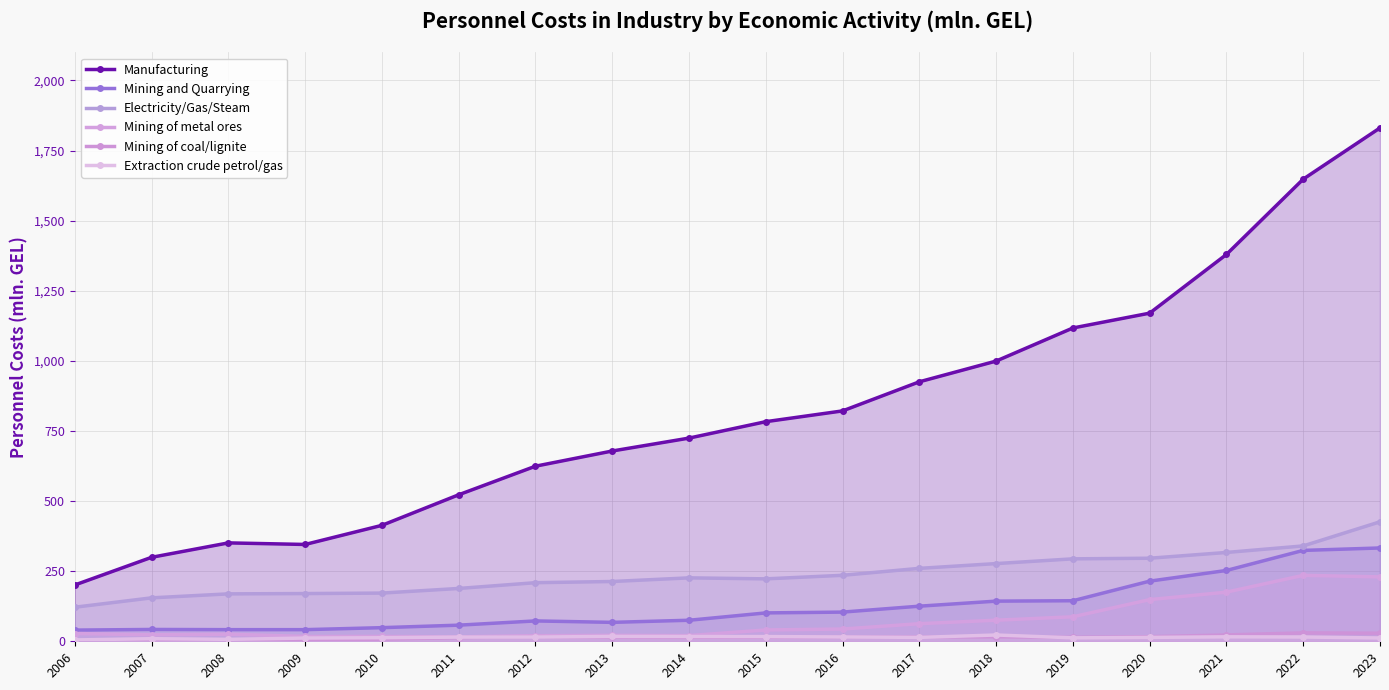

Where is the first local minimum for Extraction crude petrol/gas?

2008